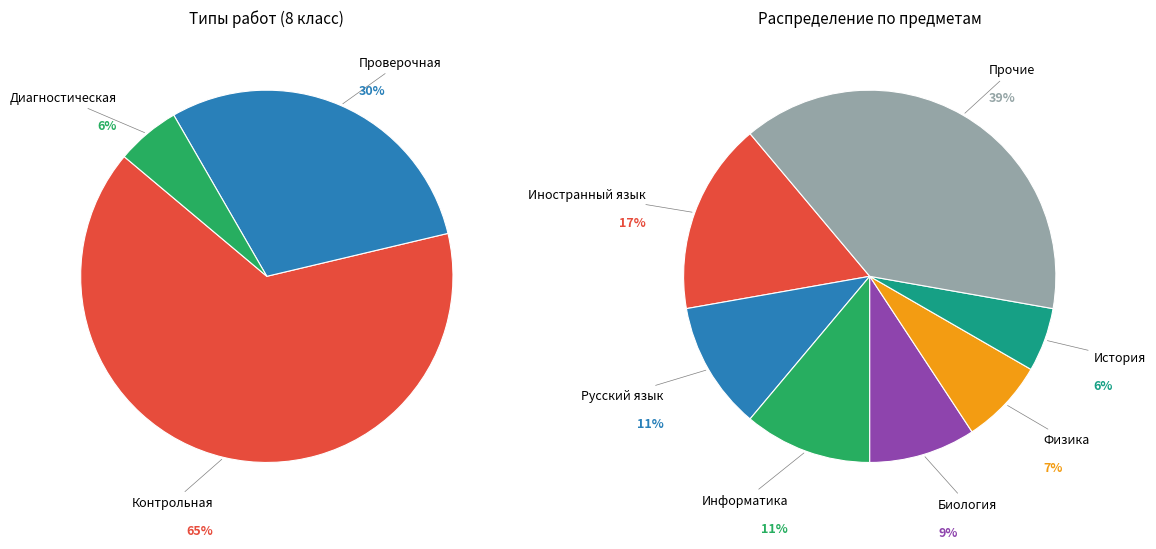

Is Проверочная the majority of the pie?

No